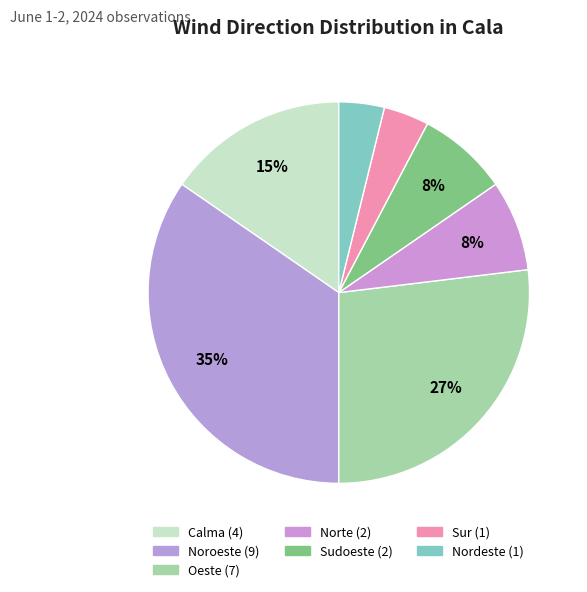

Do Sur and Sudoeste together represent more than half of the pie?

No